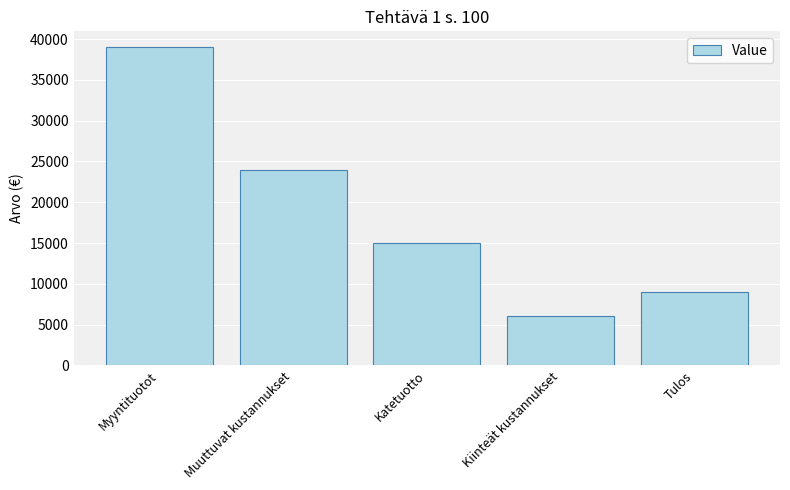

What is the value of the 1st bar from the left?

39000